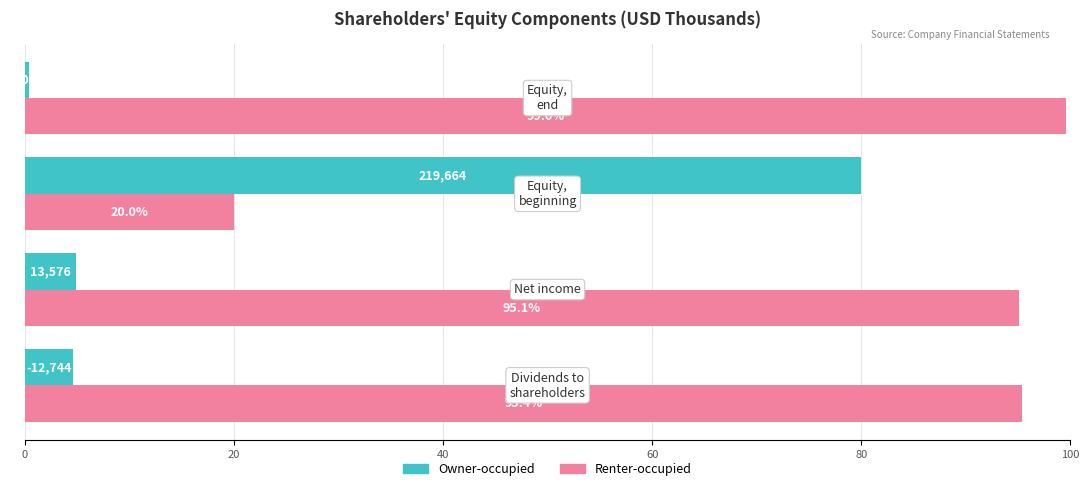

At how many categories does at least one series exceed 14?

4